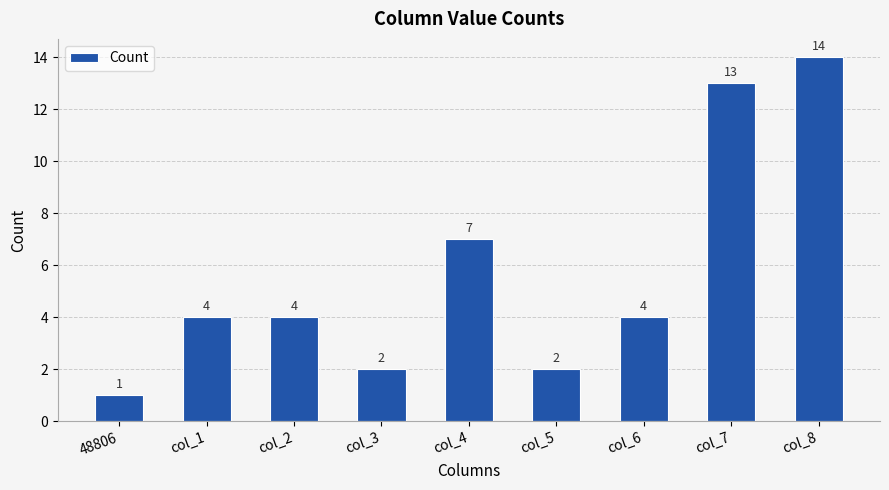

What is the change in value from col_6 to col_7?

+9